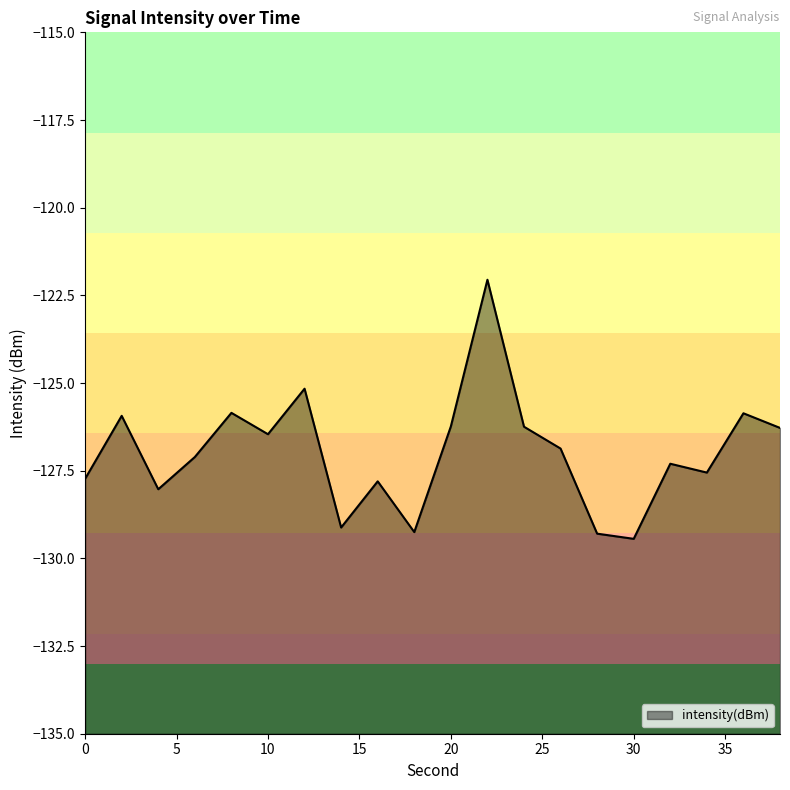

What is the sum of all values?

-2539.6